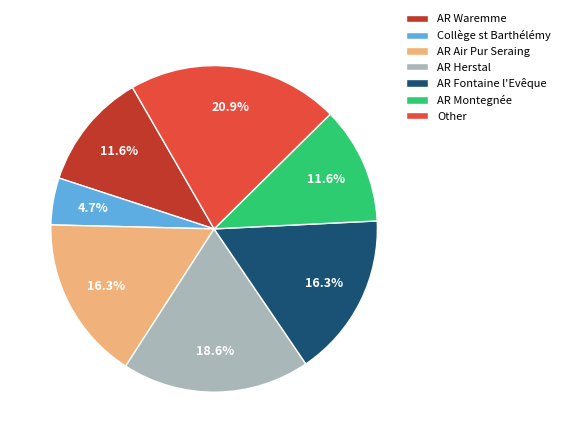

Count the number of slices in the pie.

7